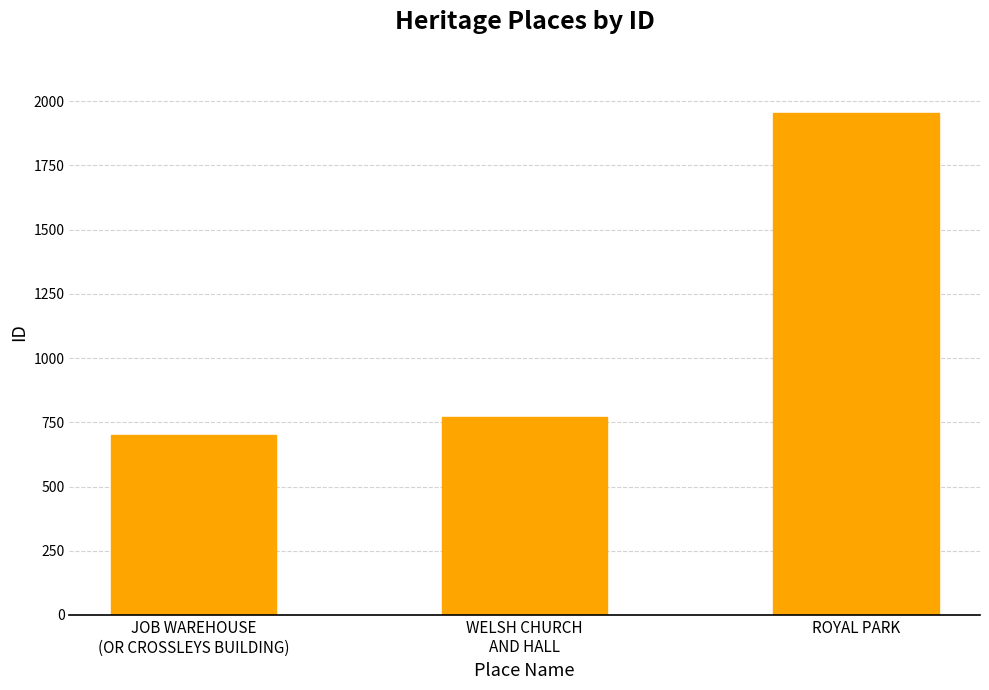

How many values are below 770?

1